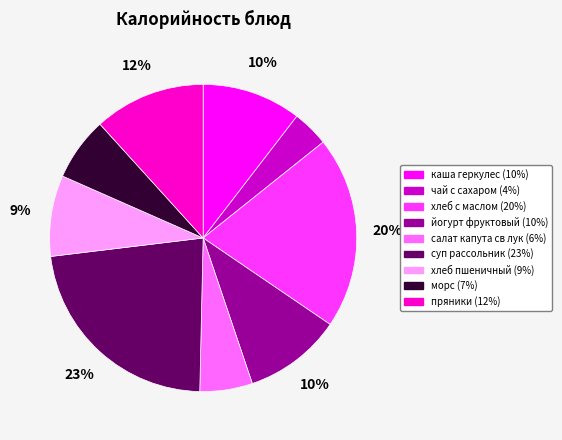

Is хлеб с маслом the majority of the pie?

No